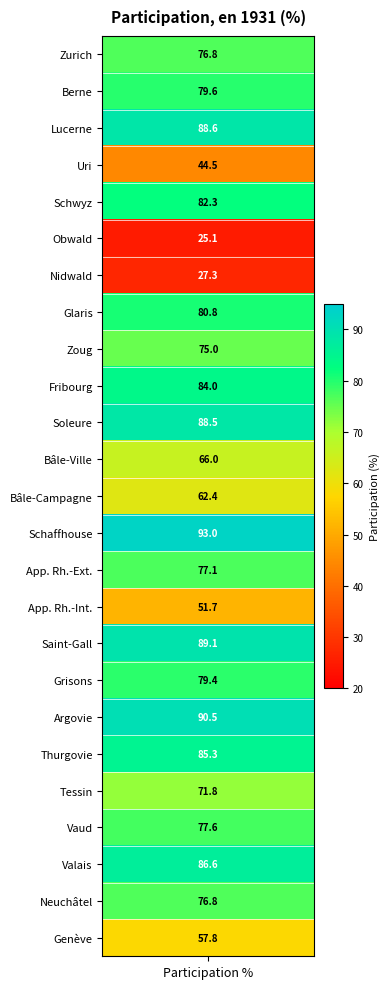

Reading left to right, what are all the values shown in this chart?

participation=76.8	1=79.6	2=88.6	3=44.5	4=82.3	5=25.1	6=27.3	7=80.8	8=75.0	9=84.0	10=88.5	11=66.0	12=62.4	13=93.0	14=77.1	15=51.7	16=89.1	17=79.4	18=90.5	19=85.3	20=71.8	21=77.6	22=86.6	23=76.8	24=57.8